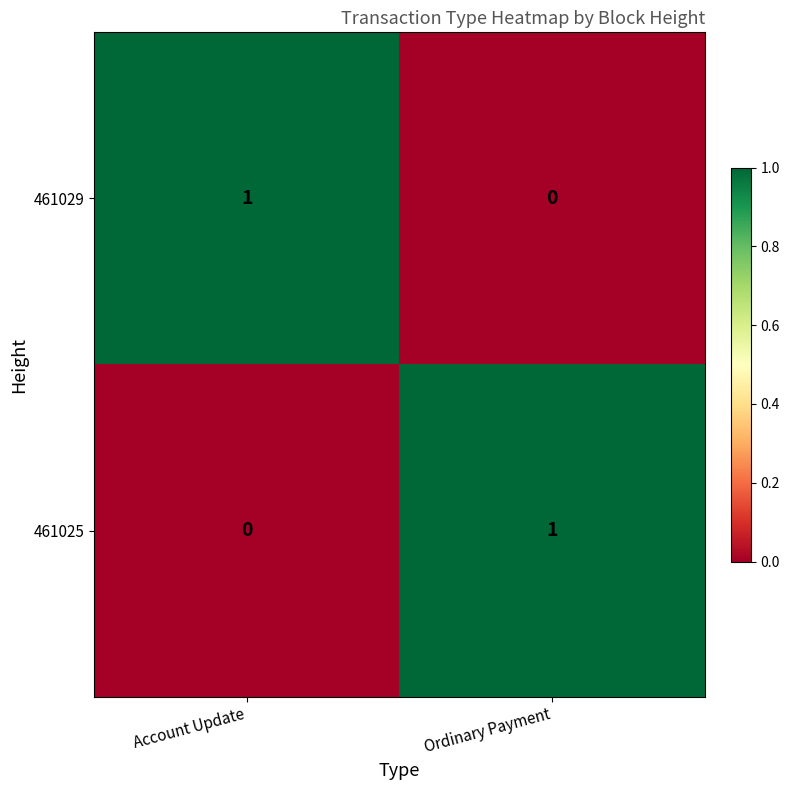

Is it true that 461029 equals 1 at Account Update?

True